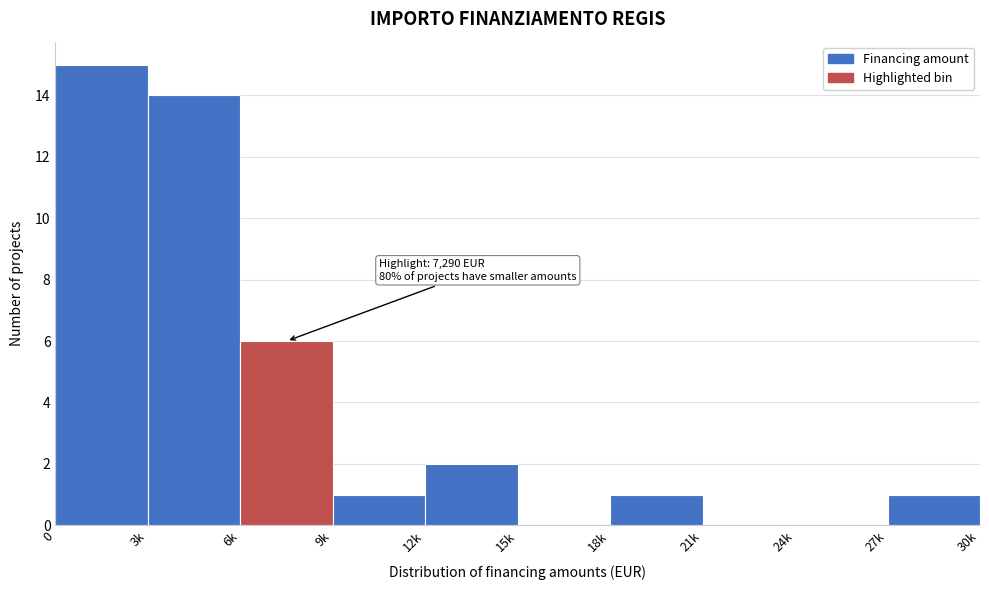

Reading left to right, transcribe all the data shown in this chart.

0=15	3k=14	6k=6	9k=1	12k=2	15k=0	18k=1	21k=0	24k=0	27k=1